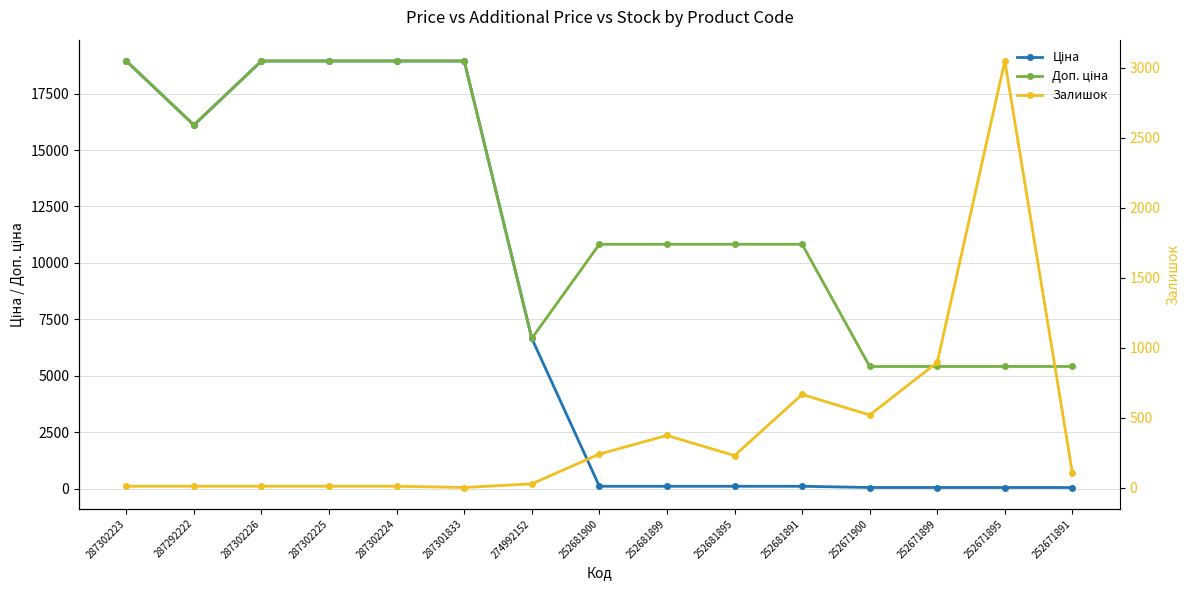

Is this an area chart (filled region under the line)?

No